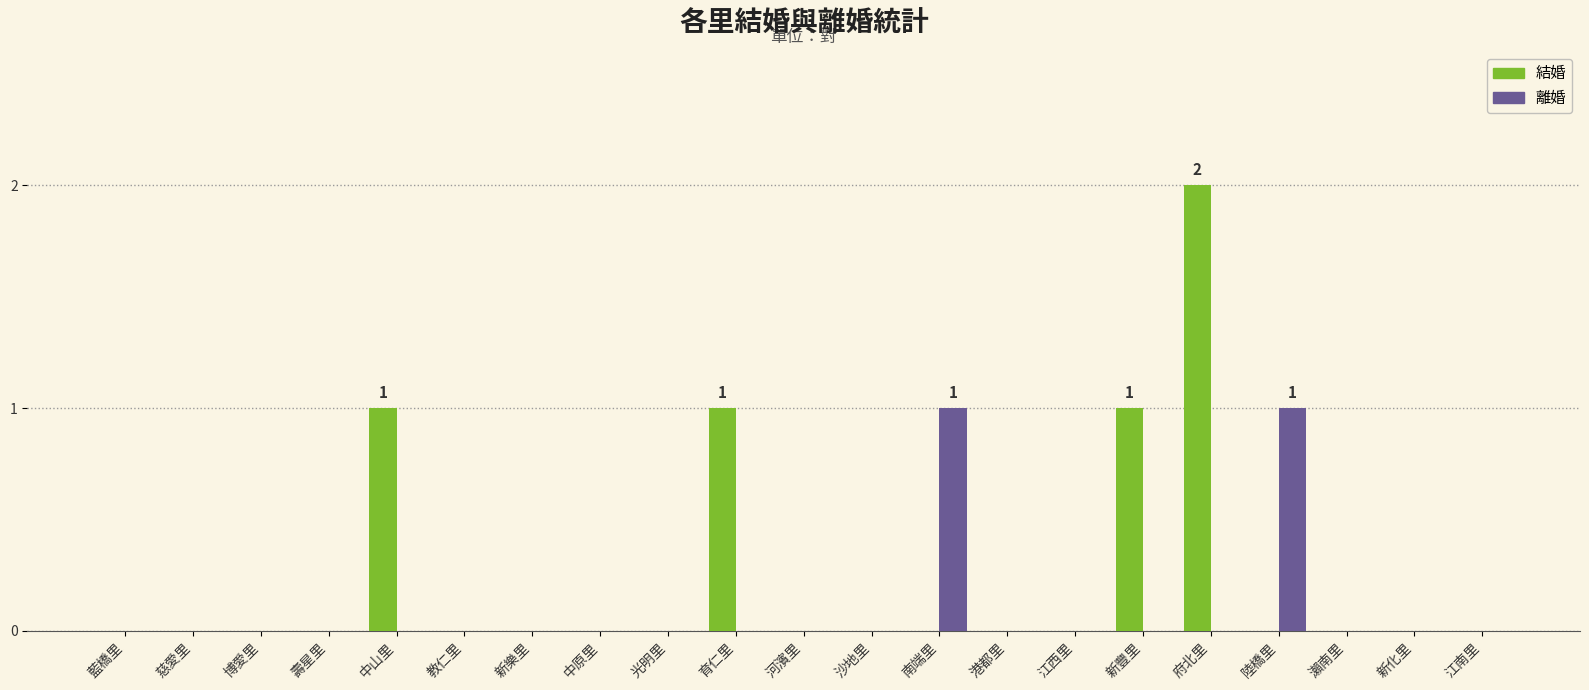

Which label corresponds to the largest value in the chart?

府北里